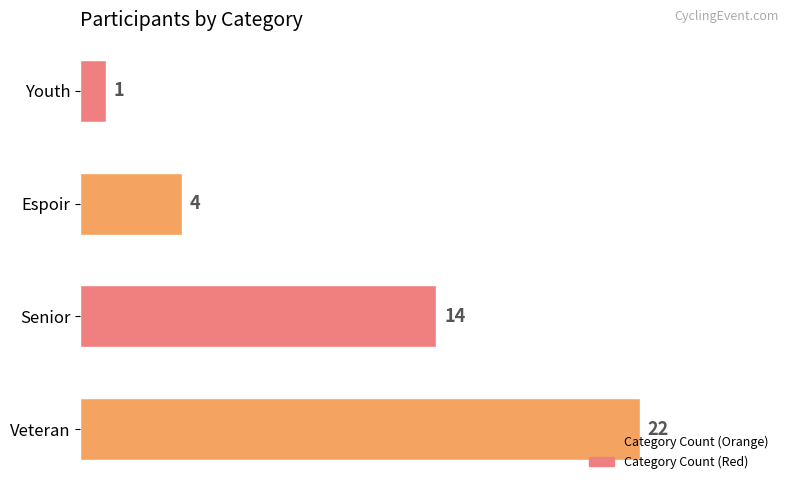

Approximately how many times larger is the value at Veteran compared to Espoir?

5.5